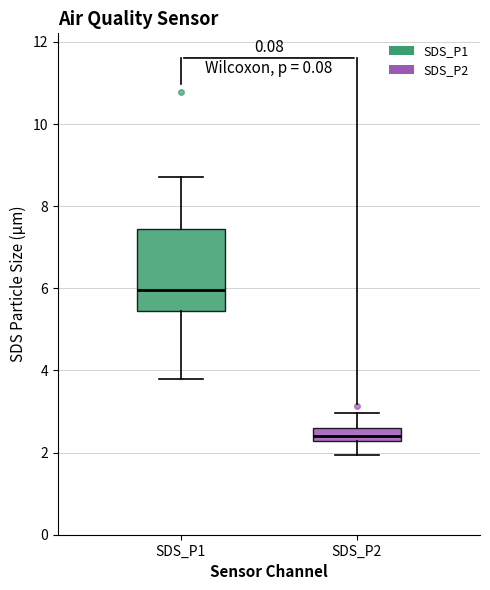

Which box has the lowest median line?

SDS_P2